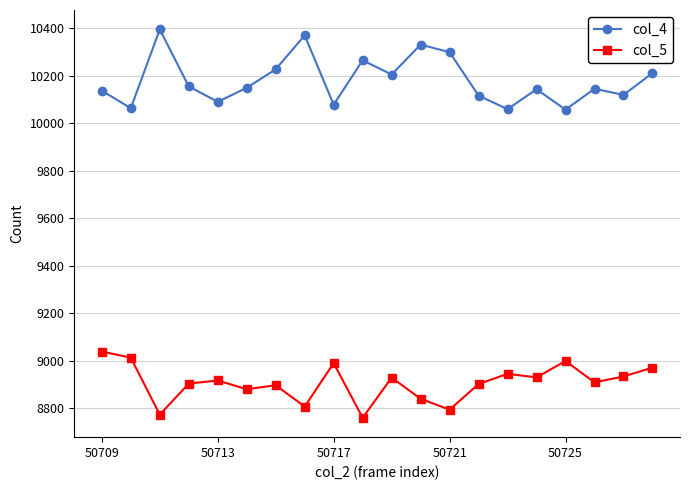

True or false: col_5 has more than 2 points higher than both neighbors.

True